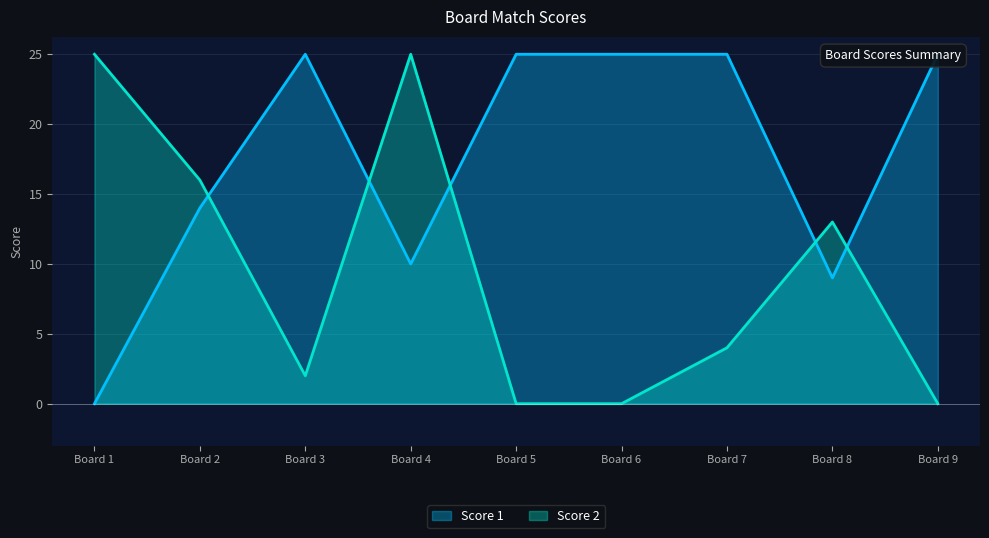

Which series ends up on top after the final intersection of Score 2 and Score 1?

Score 1